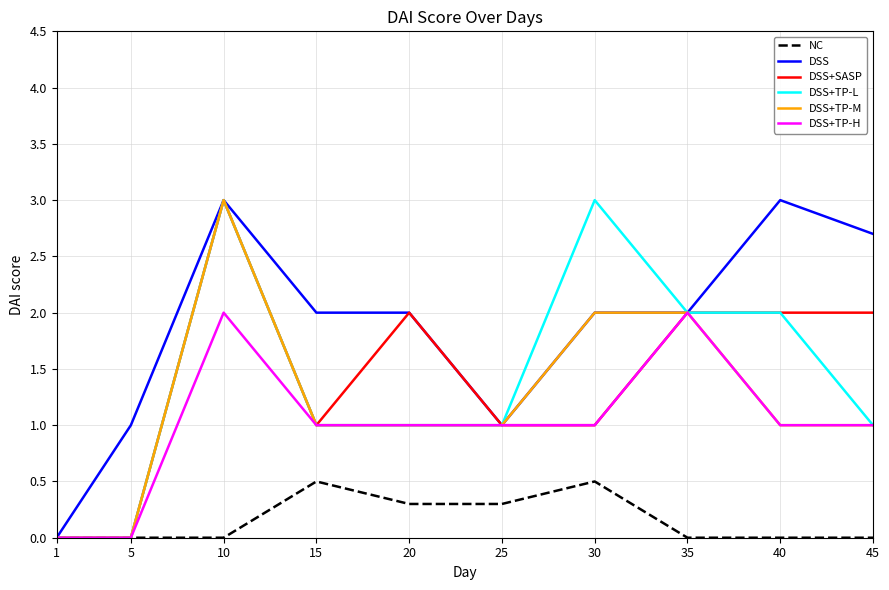

Is the value of DSS+SASP at 40 greater than the value of DSS+TP-M at 45?

Yes